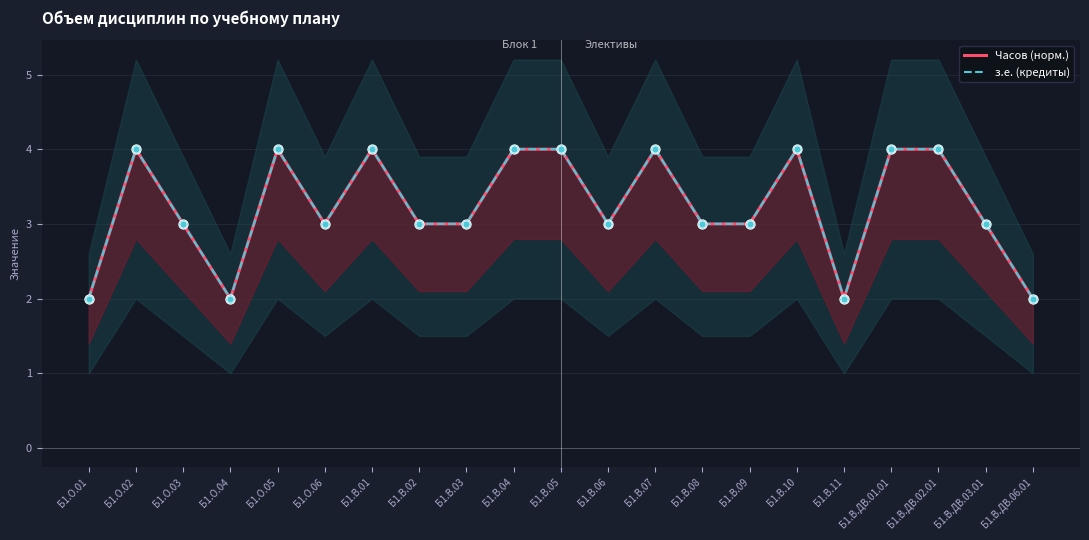

At how many categories does at least one series exceed 3?

9